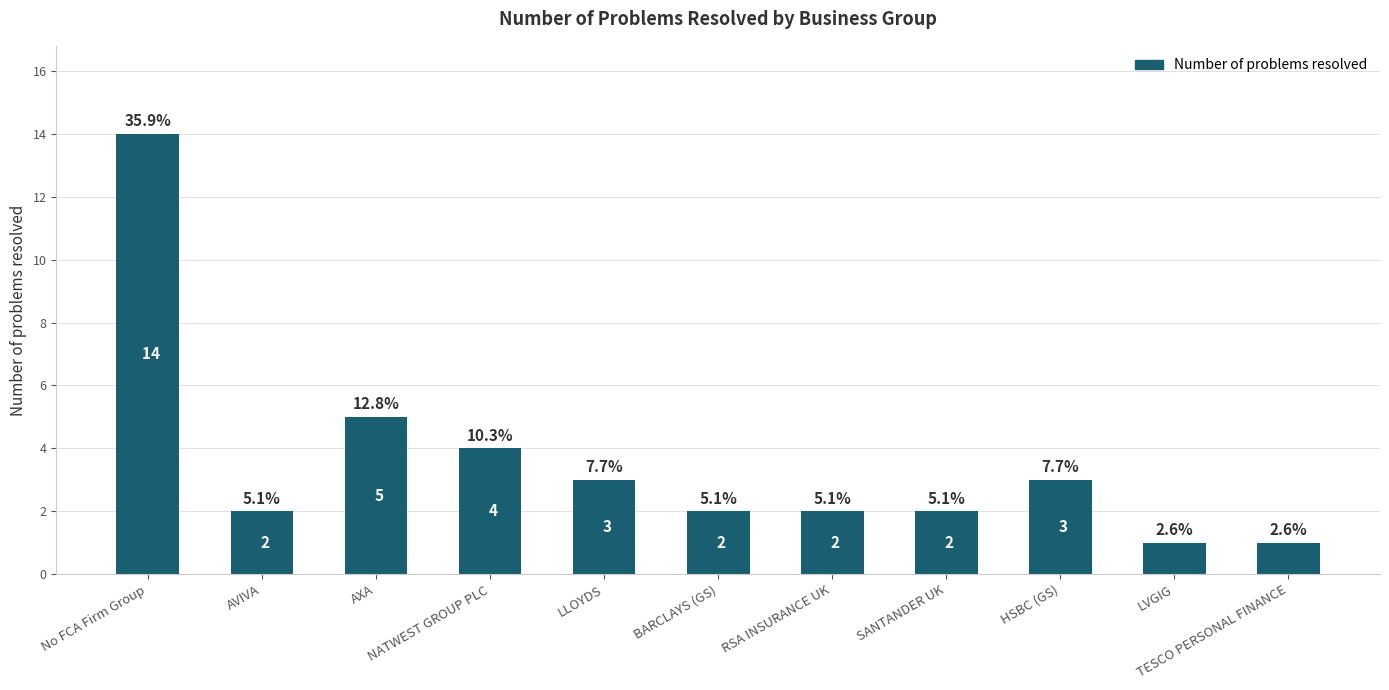

What is the label of the 6th bar from the left?

BARCLAYS (GS)